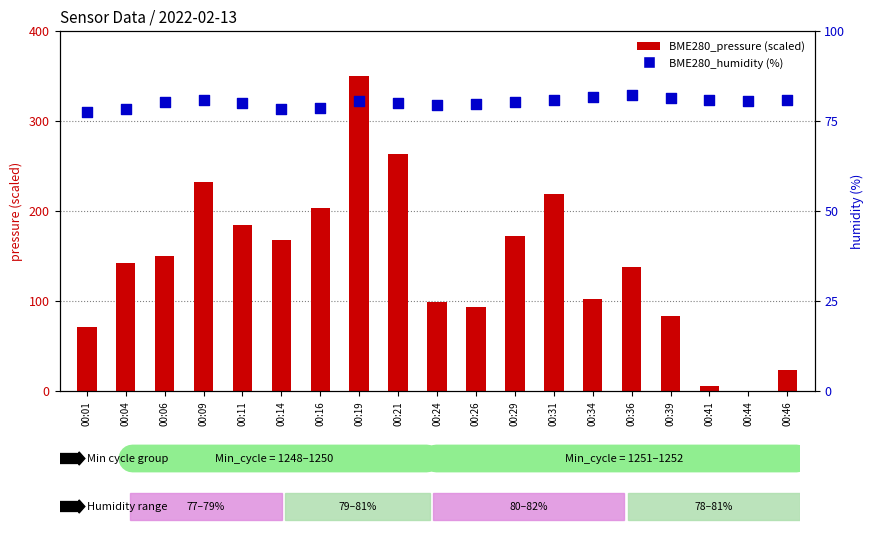

Which series has the largest total across all categories?

BME280_pressure (scaled)